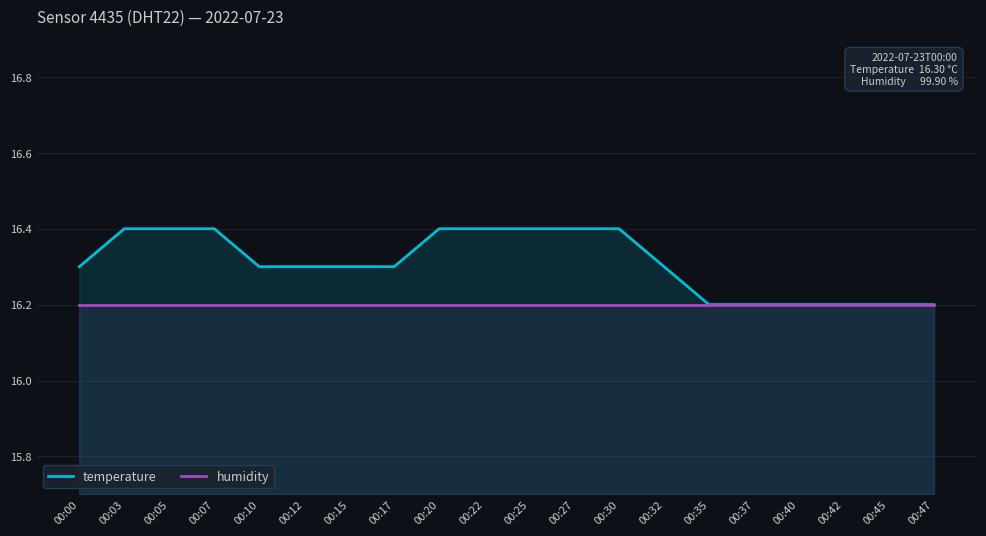

Reading left to right, list all the values displayed in this chart.

temperature: 00:00=16.3	00:03=16.4	00:05=16.4	00:07=16.4	00:10=16.3	00:12=16.3	00:15=16.3	00:17=16.3	00:20=16.4	00:22=16.4	00:25=16.4	00:27=16.4	00:30=16.4	00:32=16.3	00:35=16.2	00:37=16.2	00:40=16.2	00:42=16.2	00:45=16.2	00:47=16.2
humidity: 00:00=16.2	00:03=16.2	00:05=16.2	00:07=16.2	00:10=16.2	00:12=16.2	00:15=16.2	00:17=16.2	00:20=16.2	00:22=16.2	00:25=16.2	00:27=16.2	00:30=16.2	00:32=16.2	00:35=16.2	00:37=16.2	00:40=16.2	00:42=16.2	00:45=16.2	00:47=16.2